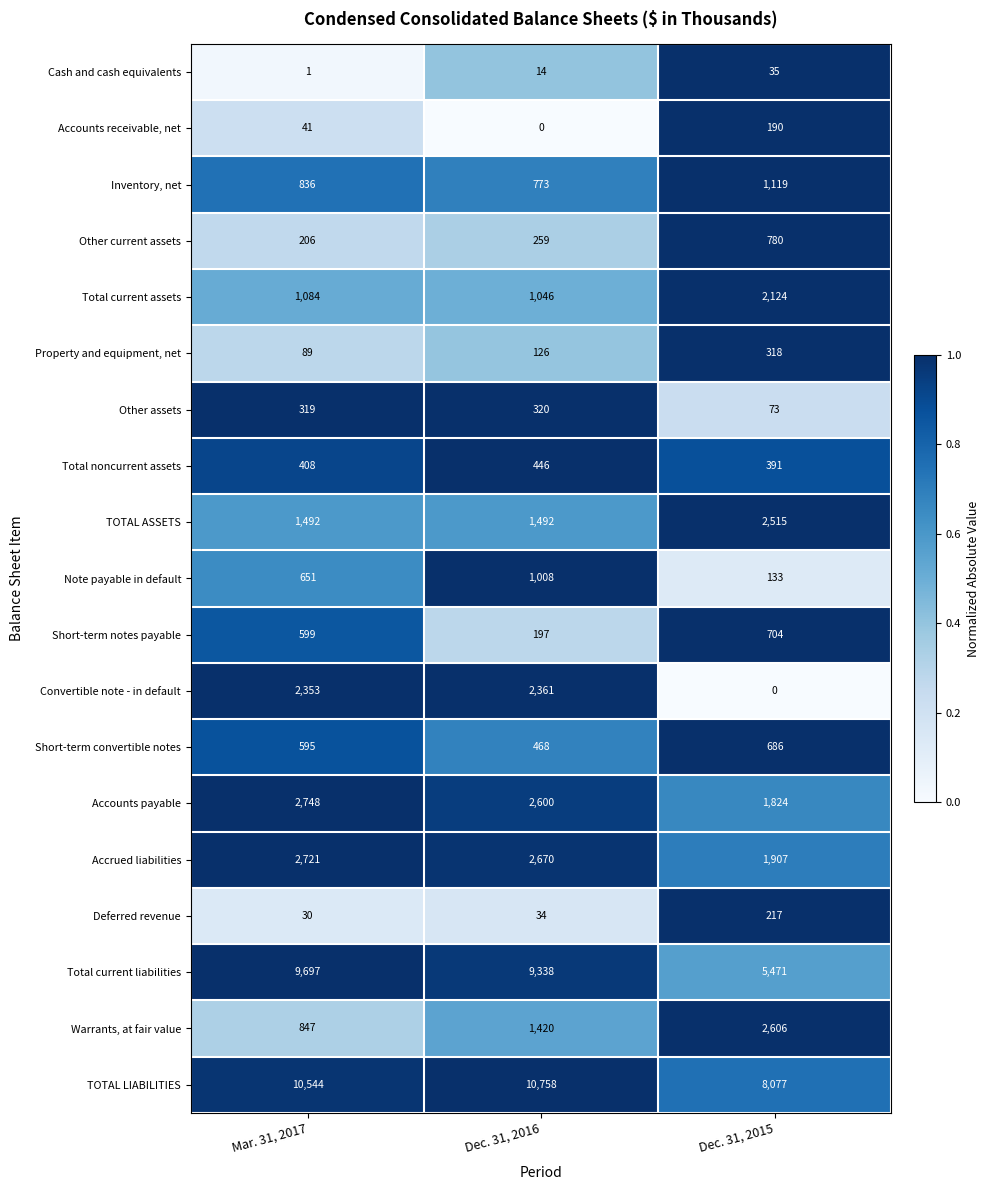

What is the sum of all Deferred revenue values?

281